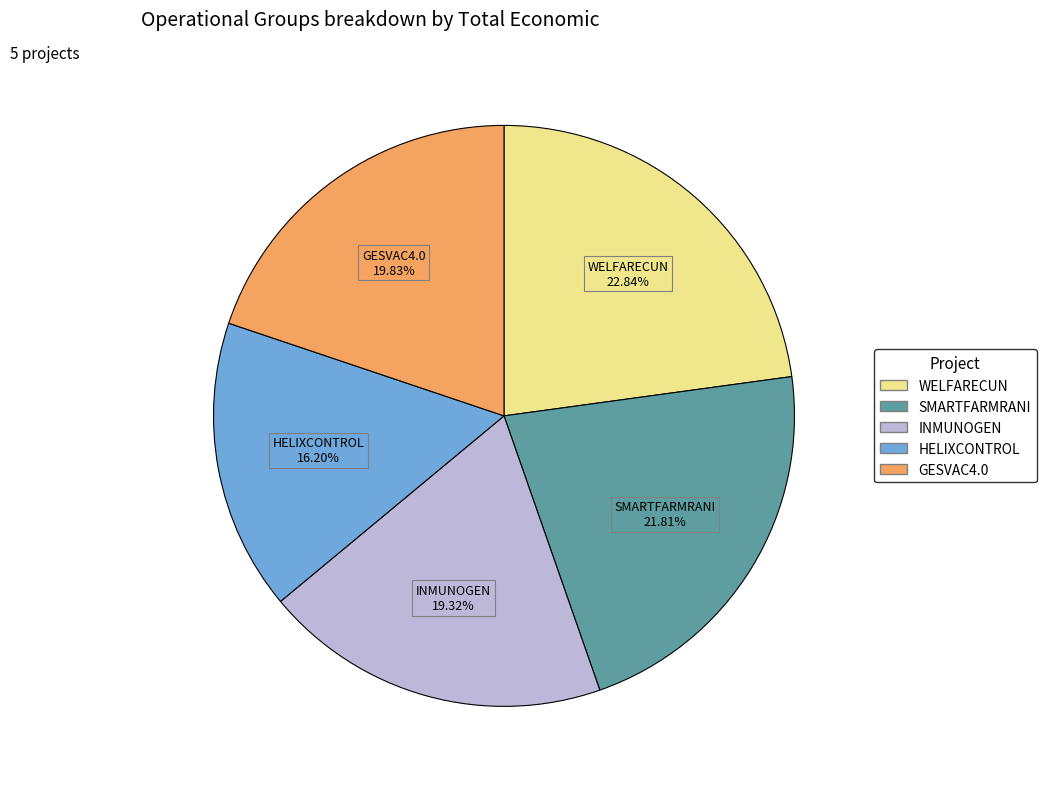

What percentage is NOT represented by HELIXCONTROL?

83.8%